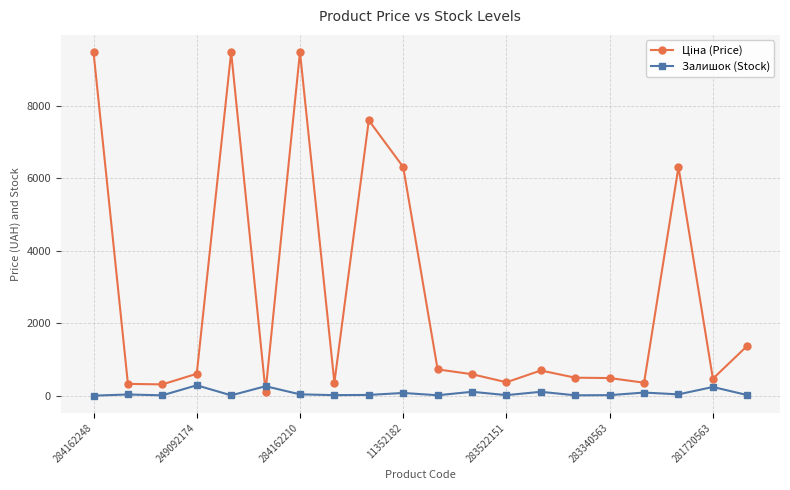

True or false: Залишок (Stock) has more than 1 interior local peaks.

True